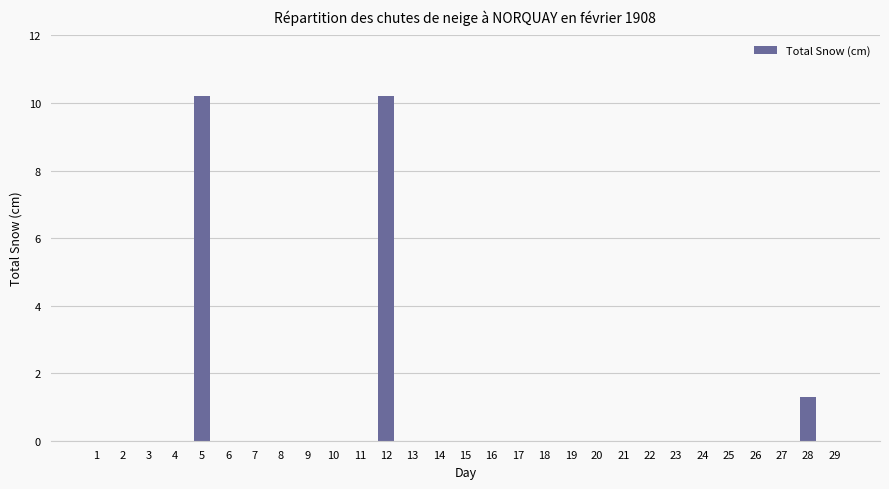

Is it true that the value at 5 is 10.2?

True